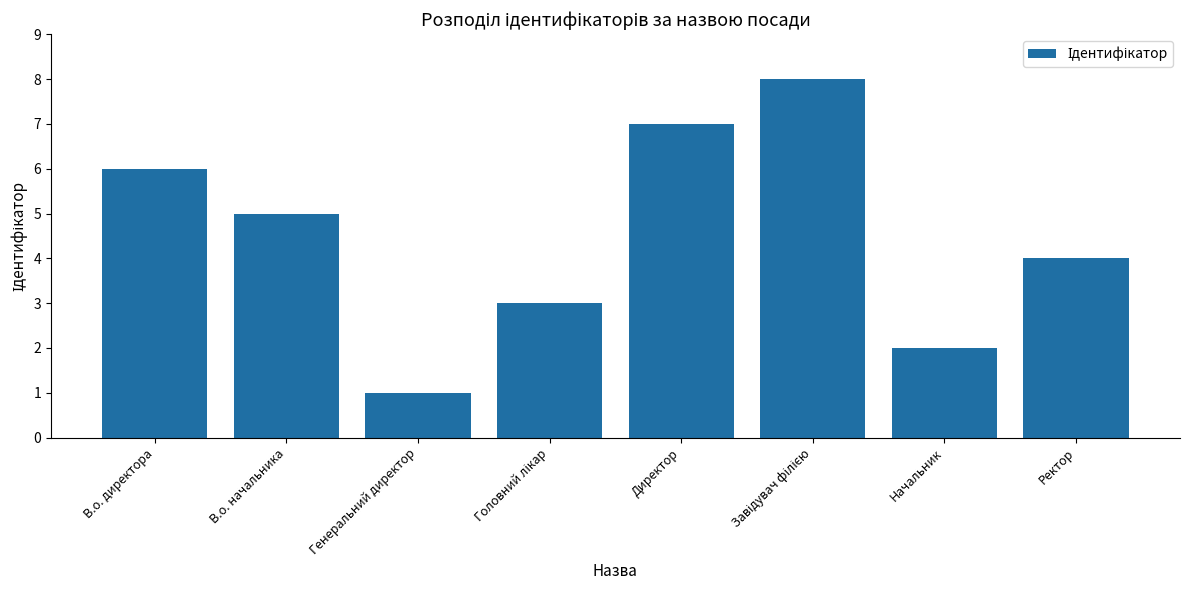

What is the difference between the maximum and second lowest values?

6